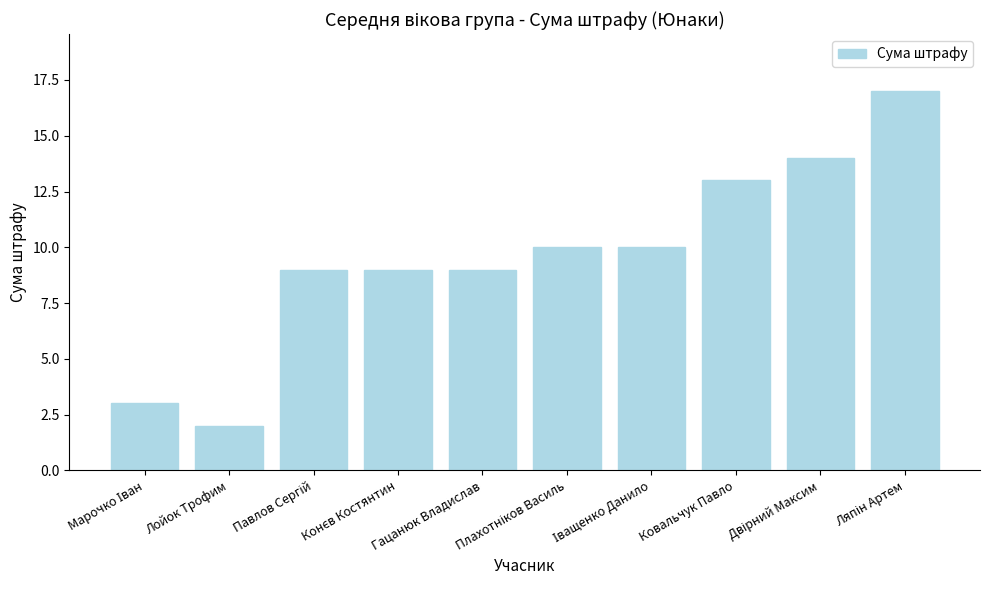

What is the sum of all values?

96